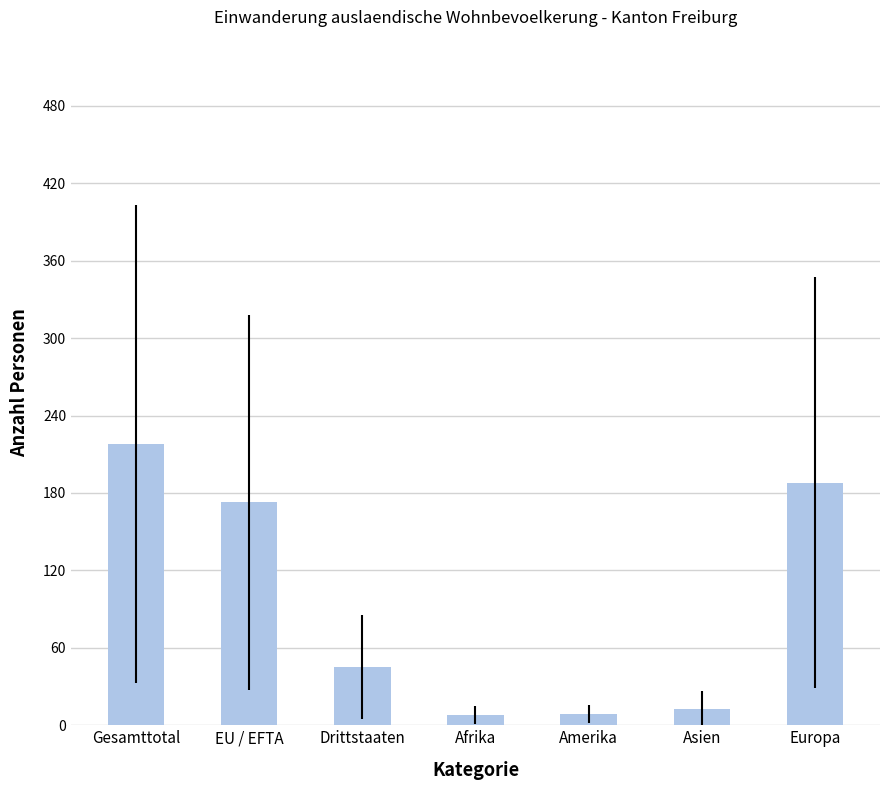

What is the average value?

93.4